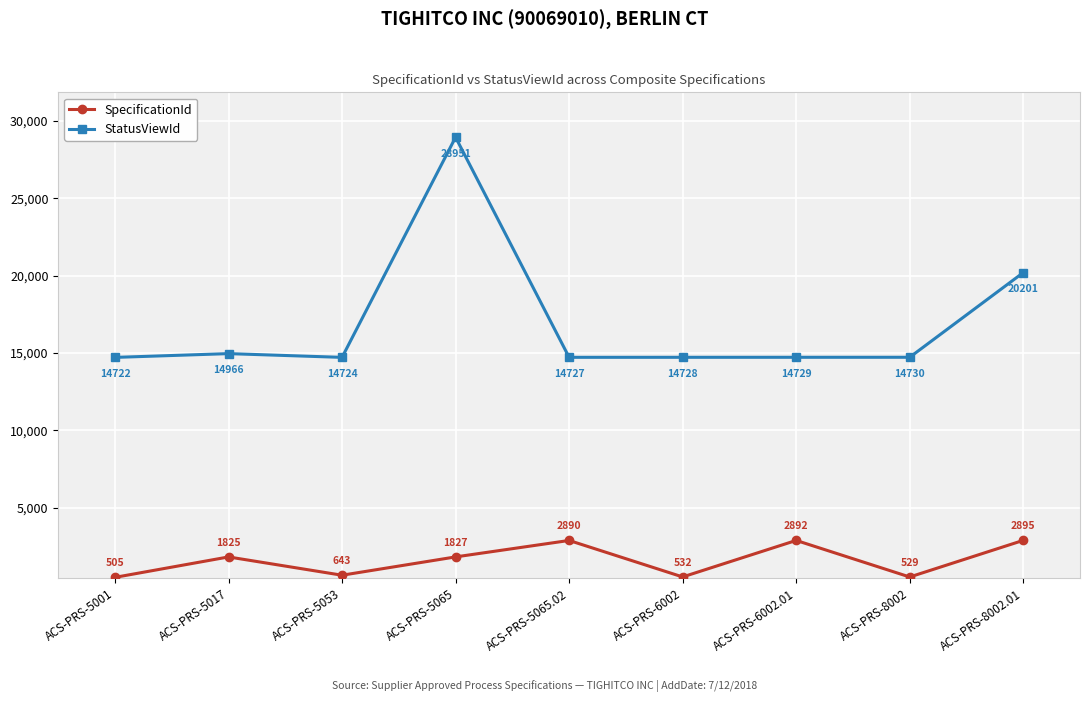

At ACS-PRS-6002, list the series in order from smallest to largest.

SpecificationId, StatusViewId